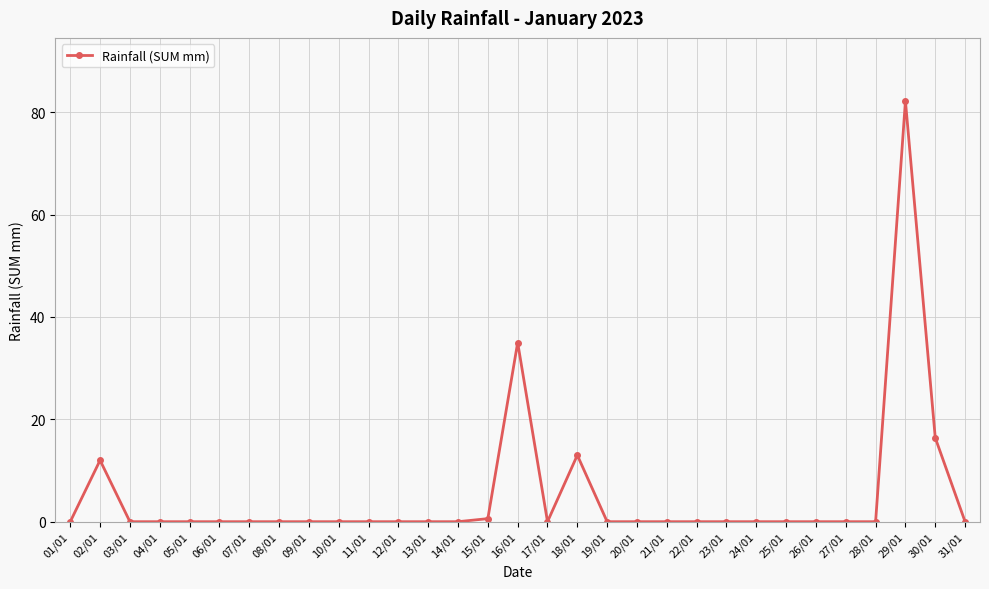

Reading right to left, what are all the values shown in this chart?

31/01=0.0	30/01=16.4	29/01=82.2	28/01=0.0	27/01=0.0	26/01=0.0	25/01=0.0	24/01=0.0	23/01=0.0	22/01=0.0	21/01=0.0	20/01=0.0	19/01=0.0	18/01=13.0	17/01=0.0	16/01=35.0	15/01=0.6	14/01=0.0	13/01=0.0	12/01=0.0	11/01=0.0	10/01=0.0	09/01=0.0	08/01=0.0	07/01=0.0	06/01=0.0	05/01=0.0	04/01=0.0	03/01=0.0	02/01=12.0	01/01=0.0